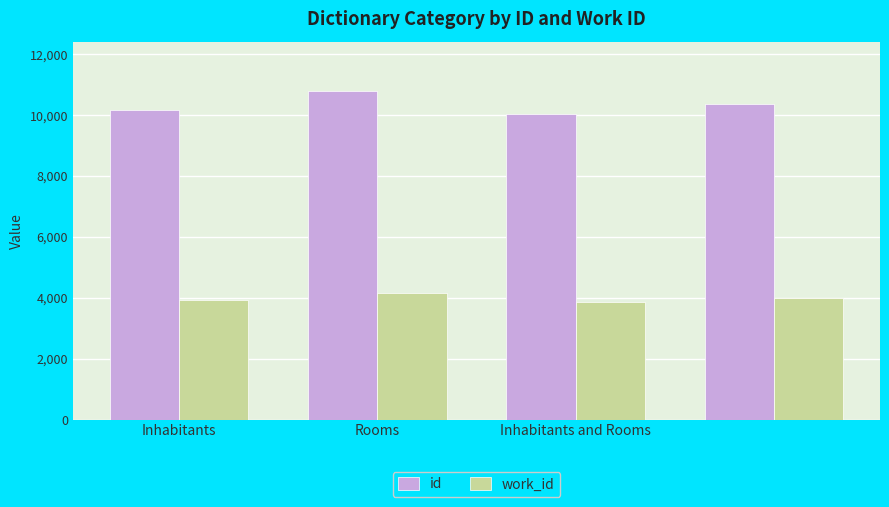

What is the sum of all work_id values?

15954